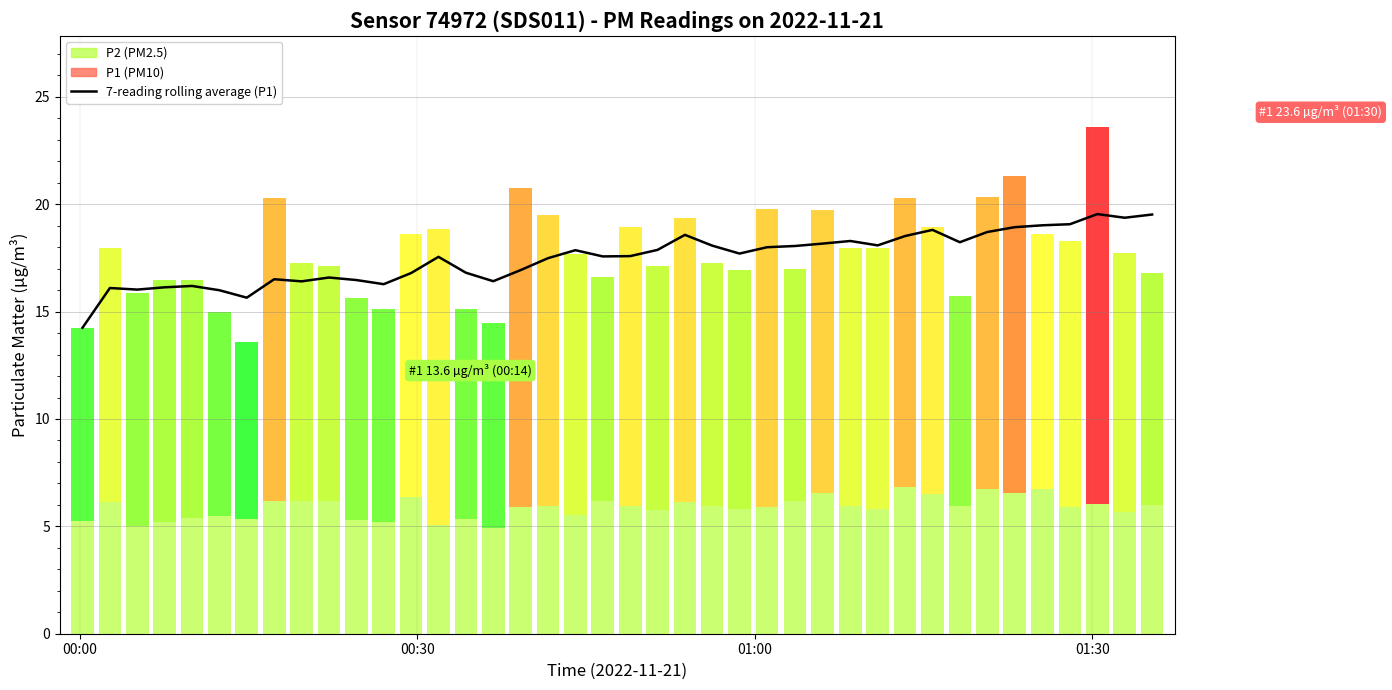

What is the highest value of the 7-reading rolling average (P1) series?

19.5